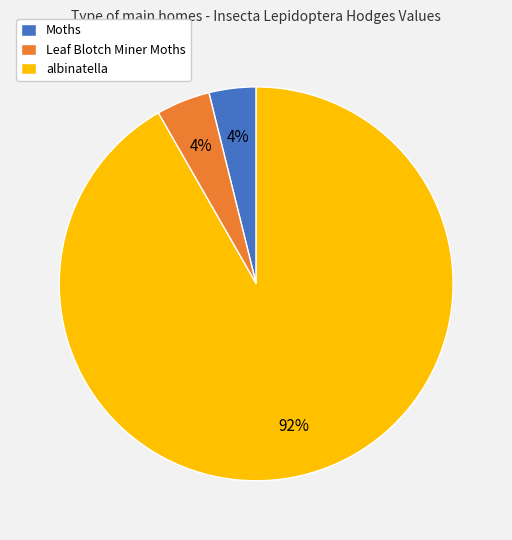

To the nearest percent, what percentage of the pie is Leaf Blotch Miner Moths?

4%